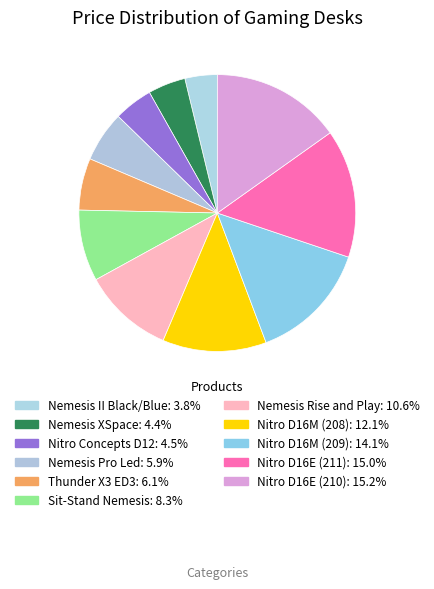

True or false: Nitro D16E (211) accounts for 15% of the total.

True